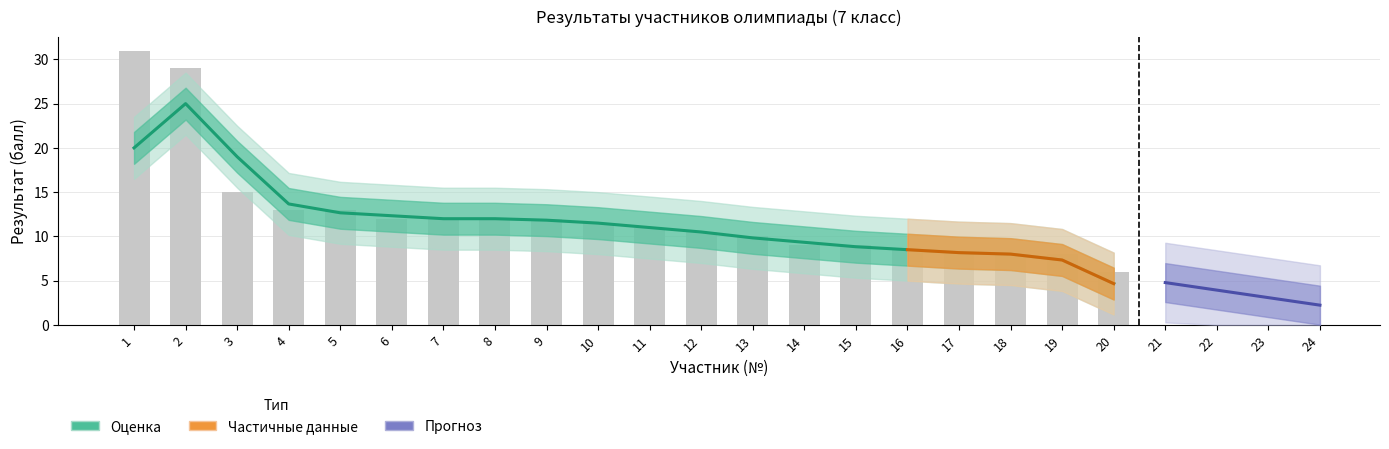

What is the average value?

12.4